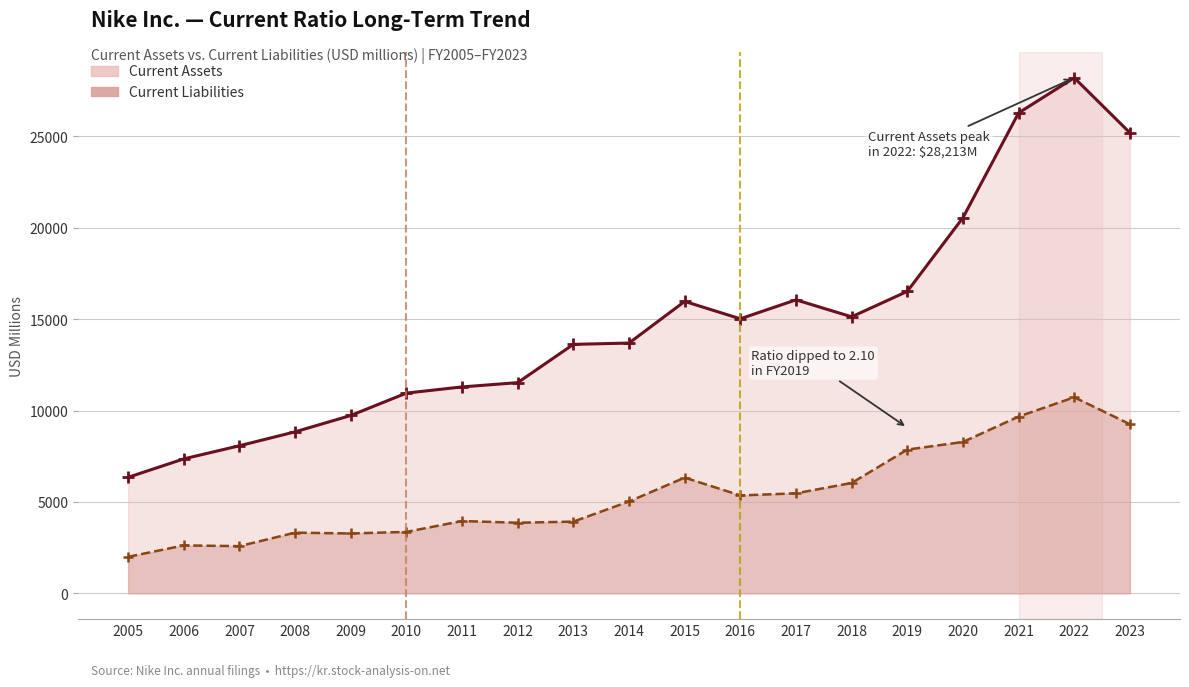

Which series has the widest spread of values?

Current Assets